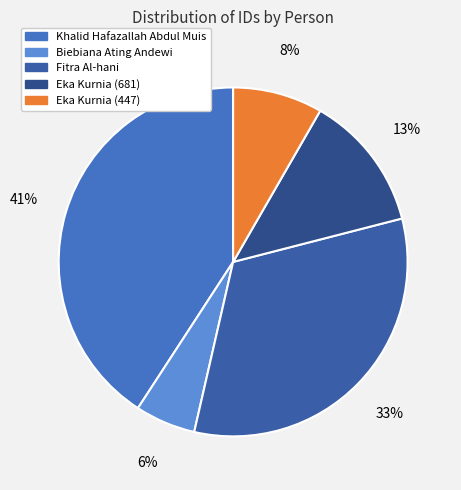

The Eka Kurnia (681) slice represents 2% of the pie. True or false?

False